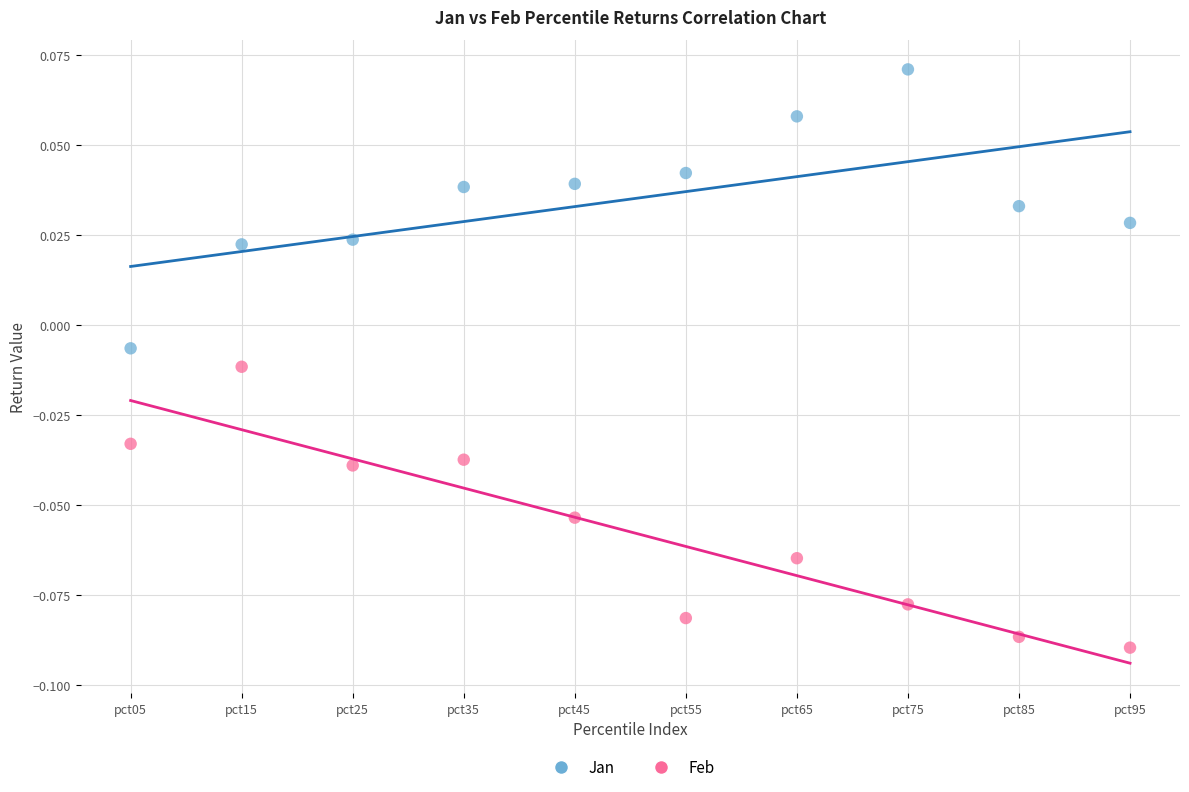

Which series reaches the maximum Y coordinate?

Jan